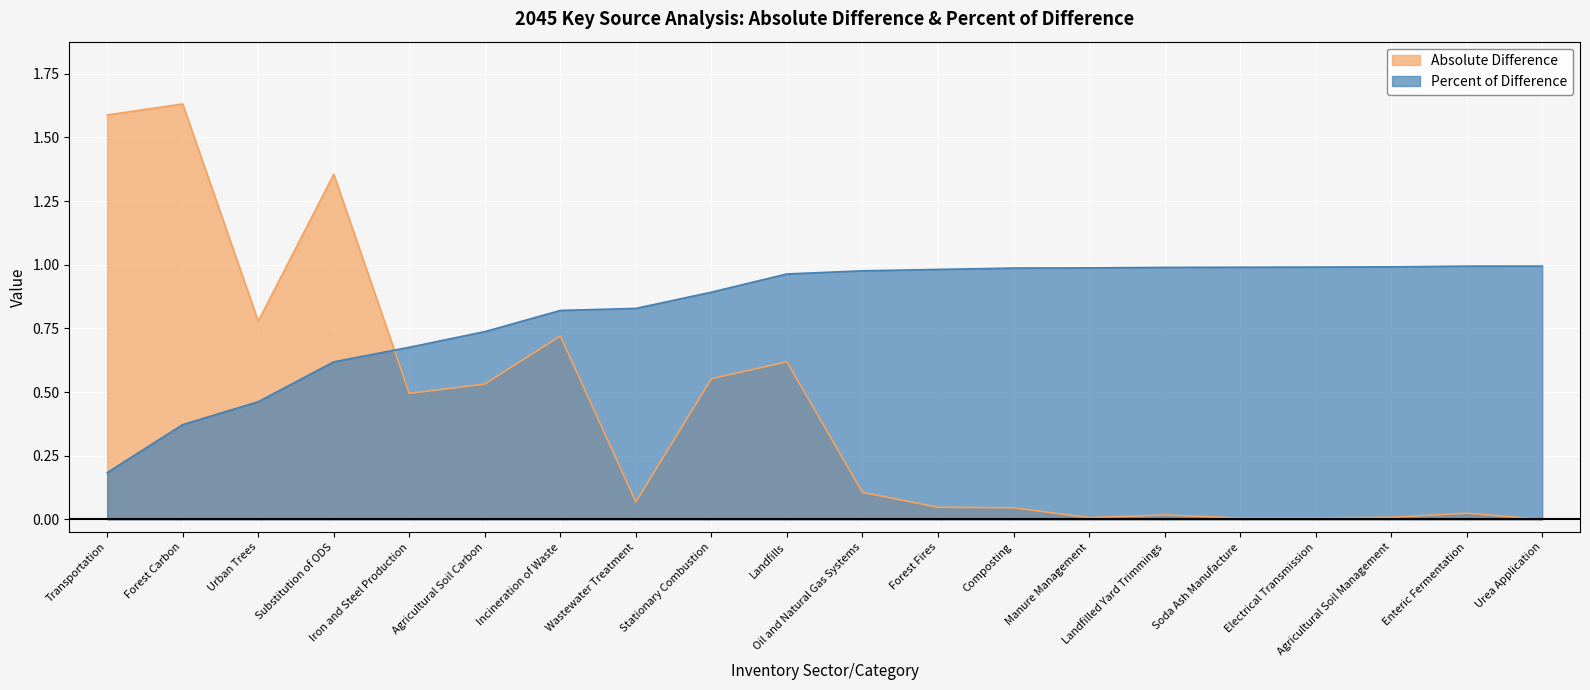

Rank the series by their average value, from highest to lowest.

Percent of Difference, Absolute Difference